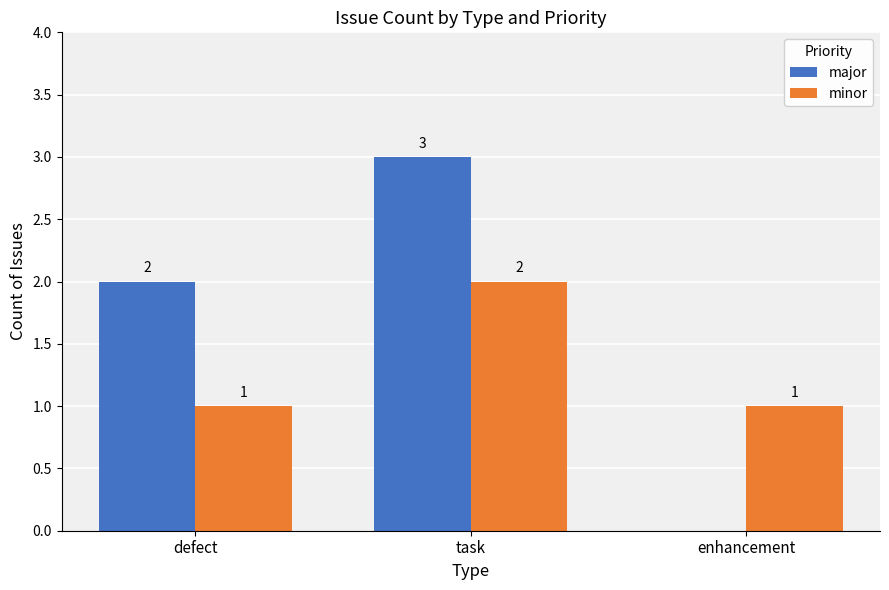

Between defect and enhancement, which series saw the biggest shift?

major